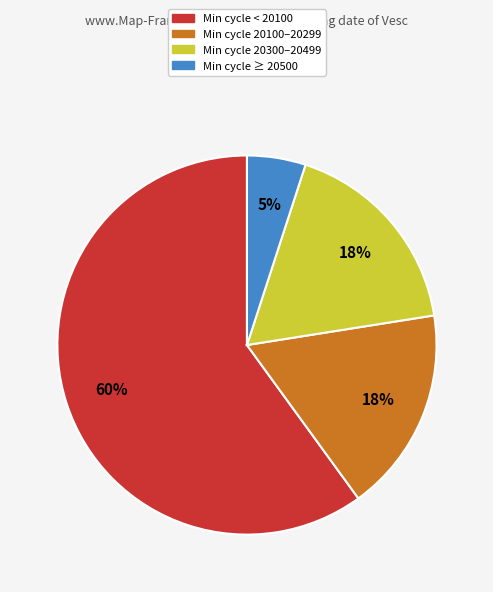

Does any single category account for the majority?

Yes